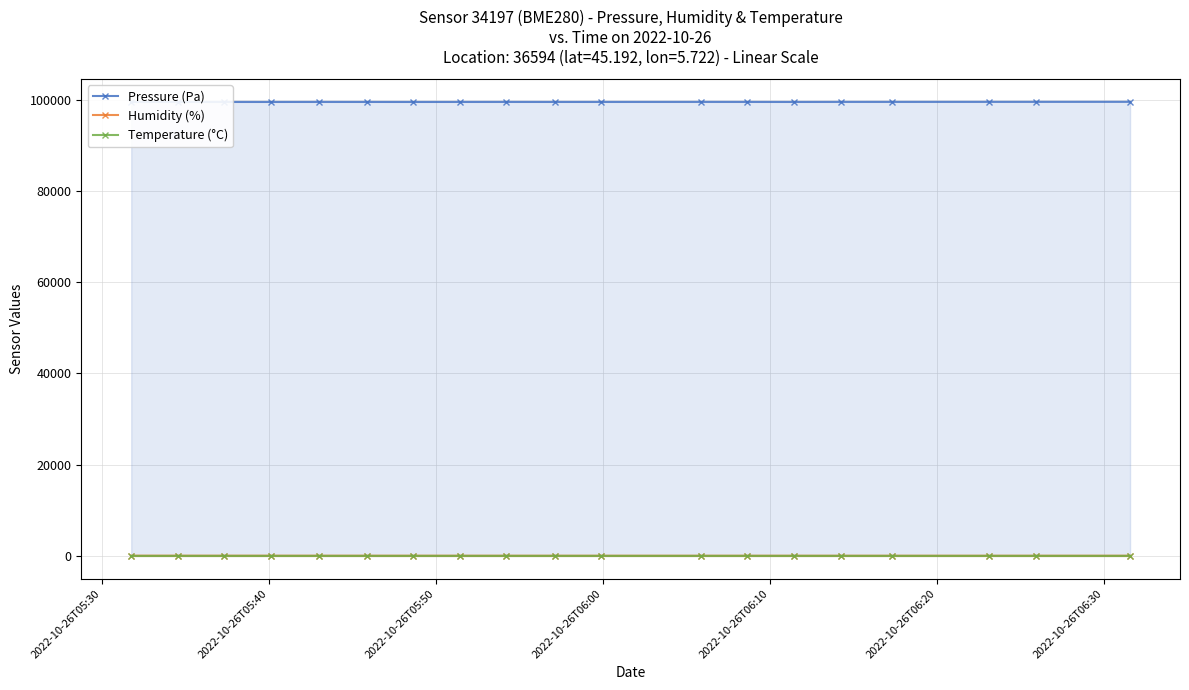

Which series has the largest range (max minus min)?

Pressure (Pa)